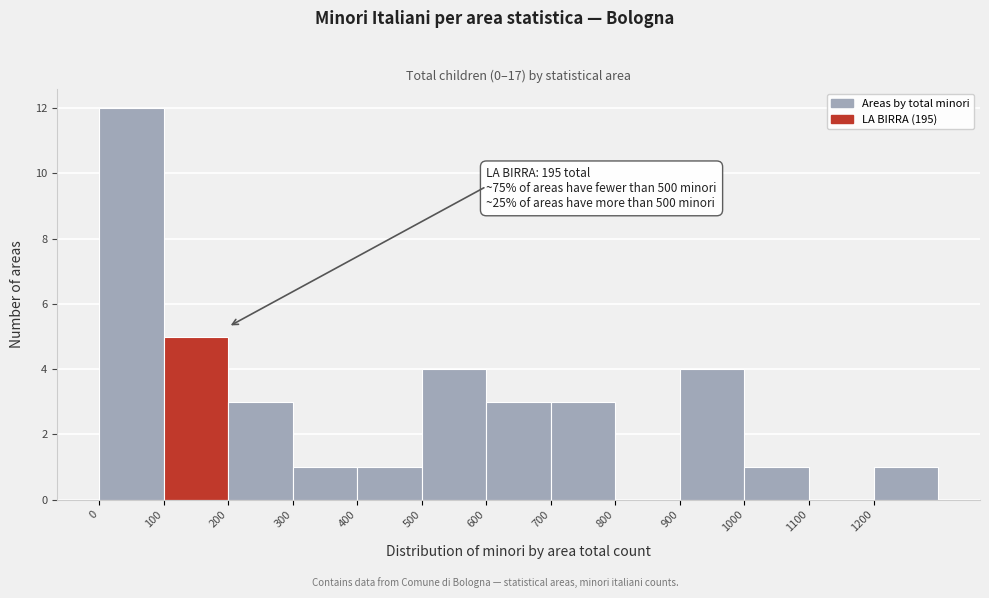

Over which range of the x-axis is the bar tallest?

0 to 100